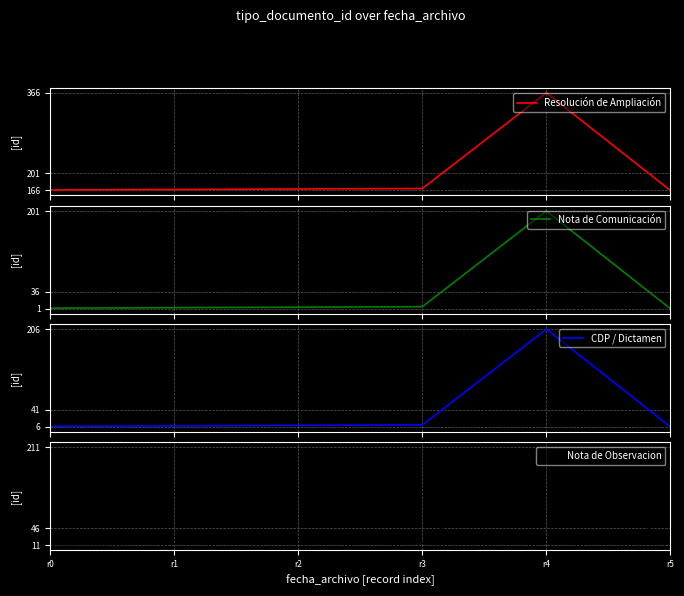

The value of CDP / Dictamen at r5 is 9. True or false?

False